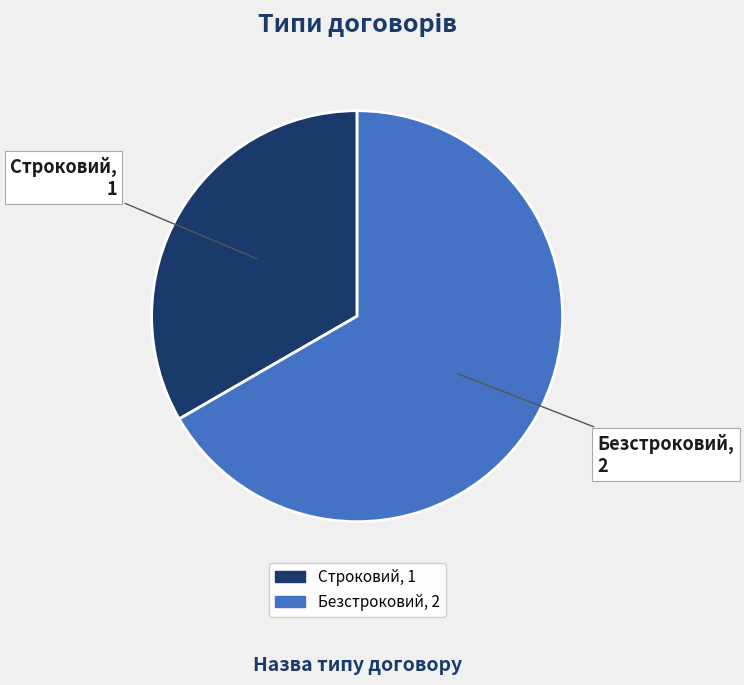

The Безстроковий slice represents 67% of the pie. True or false?

True